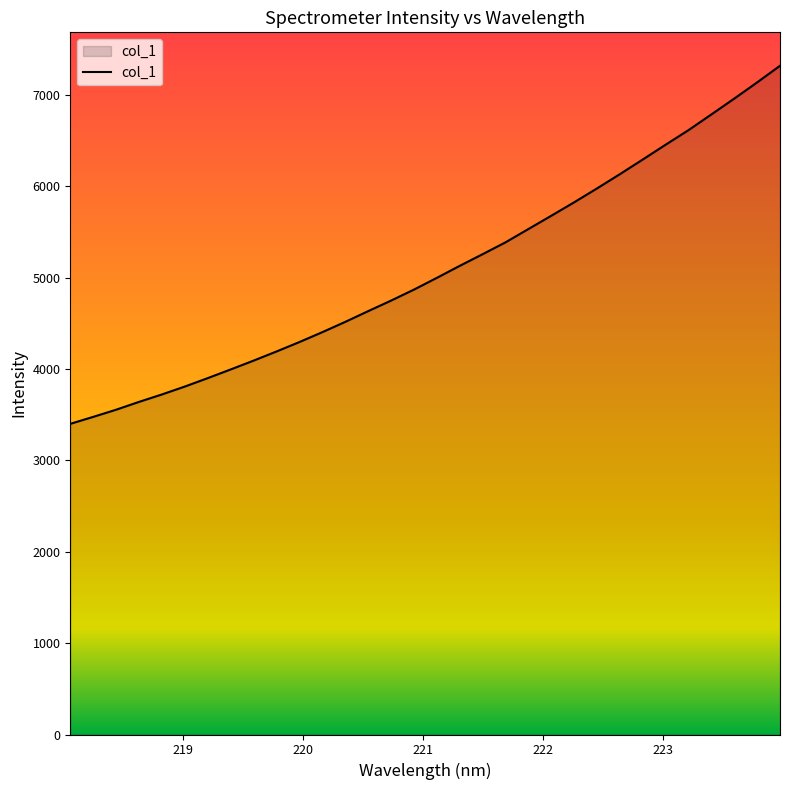

What is the greatest value displayed?

7320.5